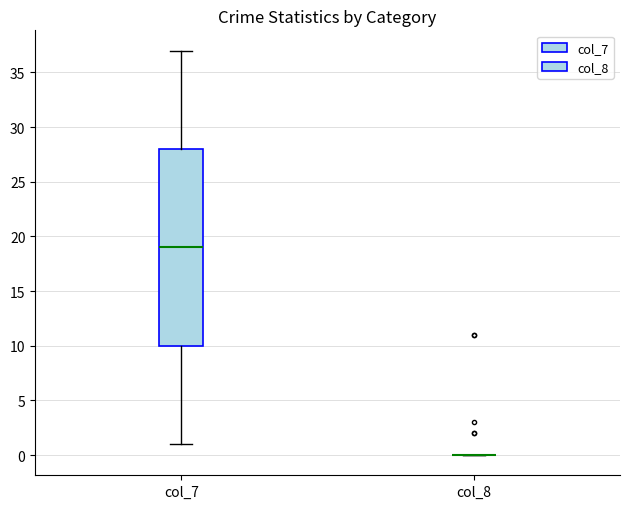

Where does the median line of the box for col_7 sit on the y-axis? The values are not printed on the chart, so give them approximately, as read against the axis.

19